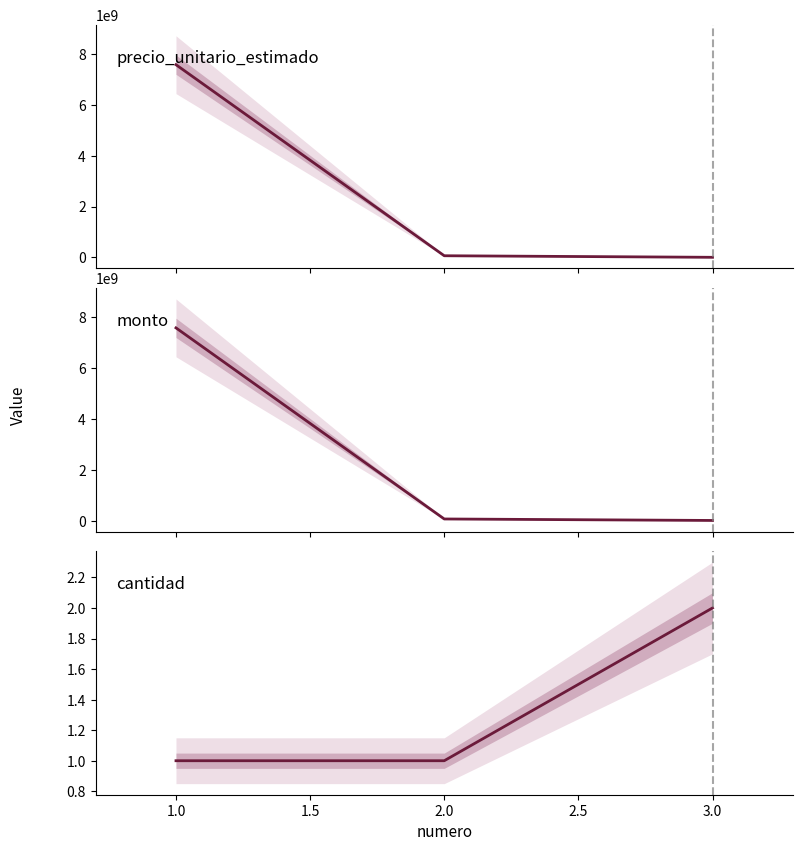

What is the value of the cantidad point at the 2nd from the left?

1